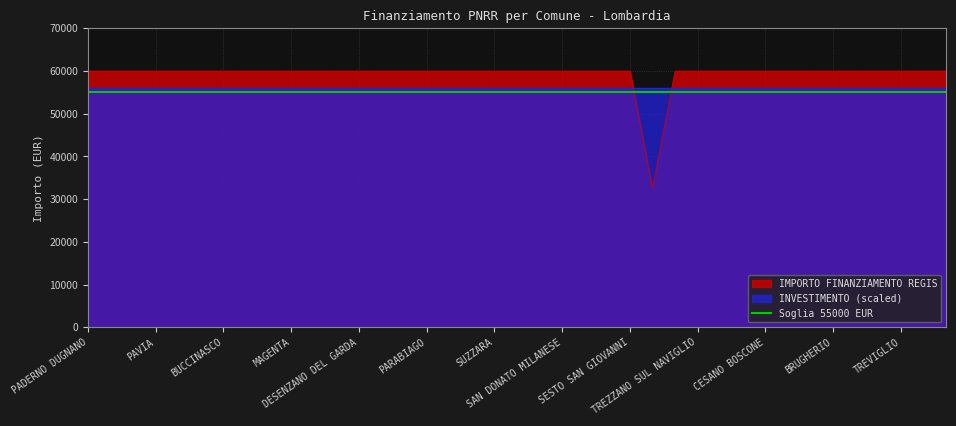

Is it true that the value at VIGEVANO is 30697?

False